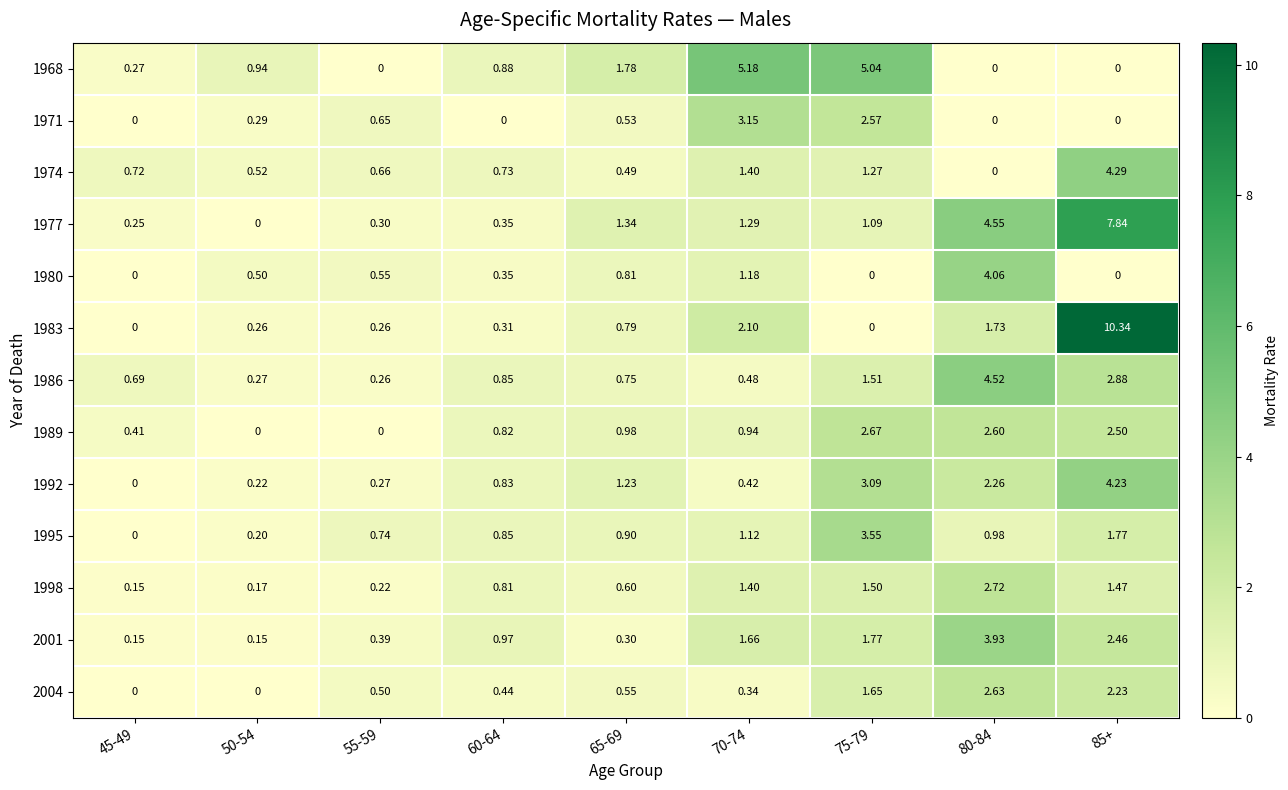

List the series in order of their peak value, lowest first.

2004, 1989, 1998, 1971, 1995, 2001, 1980, 1992, 1974, 1986, 1968, 1977, 1983